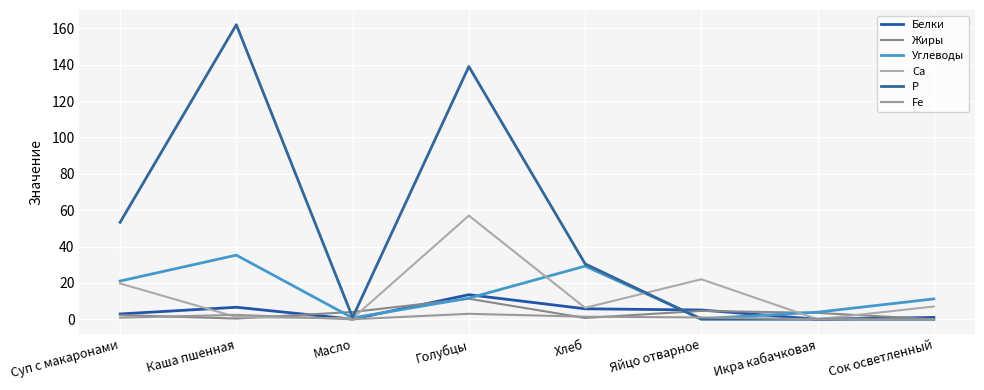

Reading left to right, list all the values displayed in this chart.

Белки: 2.9	6.6	0.1	13.5	5.8	5.1	0.0	1.0
Жиры: 2.3	0.4	4.0	11.3	0.7	4.6	3.5	0.0
Углеводы: 21.0	35.3	0.8	11.6	29.2	0.3	3.9	11.2
Са: 19.7	1.2	0.5	57.0	6.3	22.0	0.0	7.0
Р: 53.3	162.0	1.0	139.0	30.5	0.0	0.0	0.0
Fe: 0.9	2.4	0.0	3.0	1.4	1.0	0.0	0.0